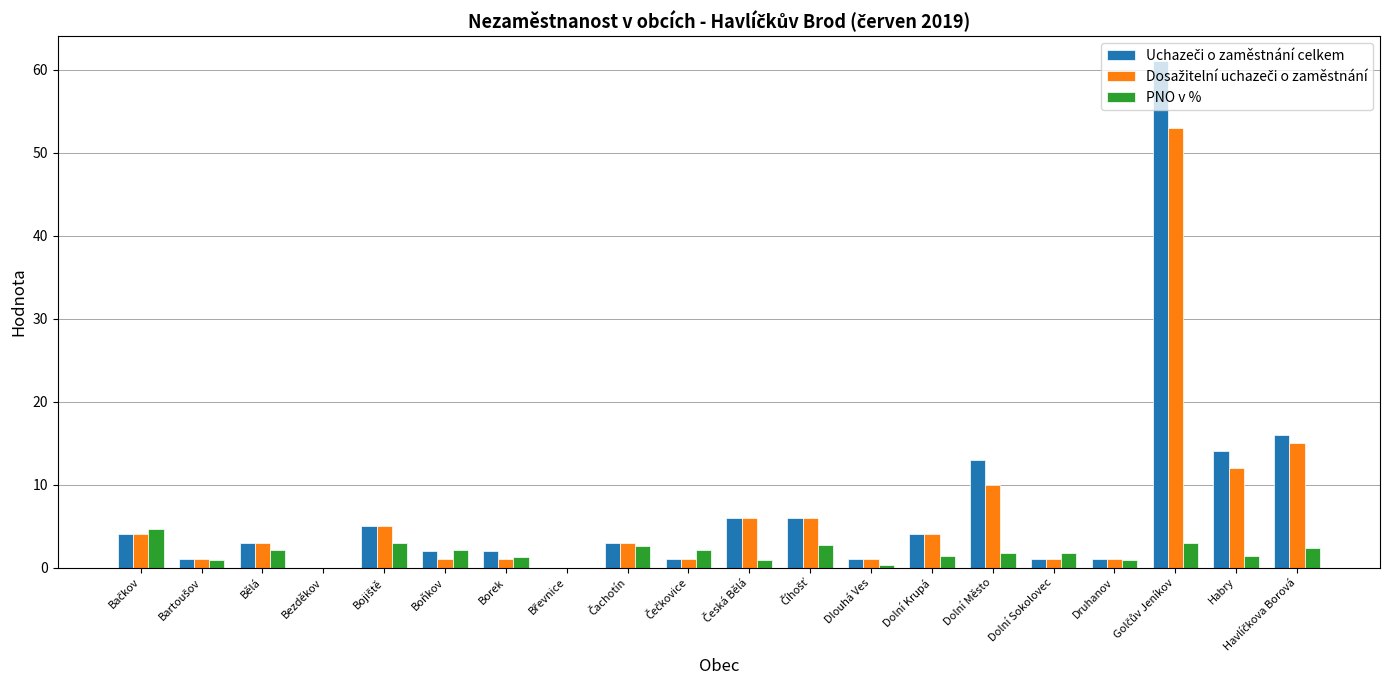

Read the PNO v % value at Habry.

1.4